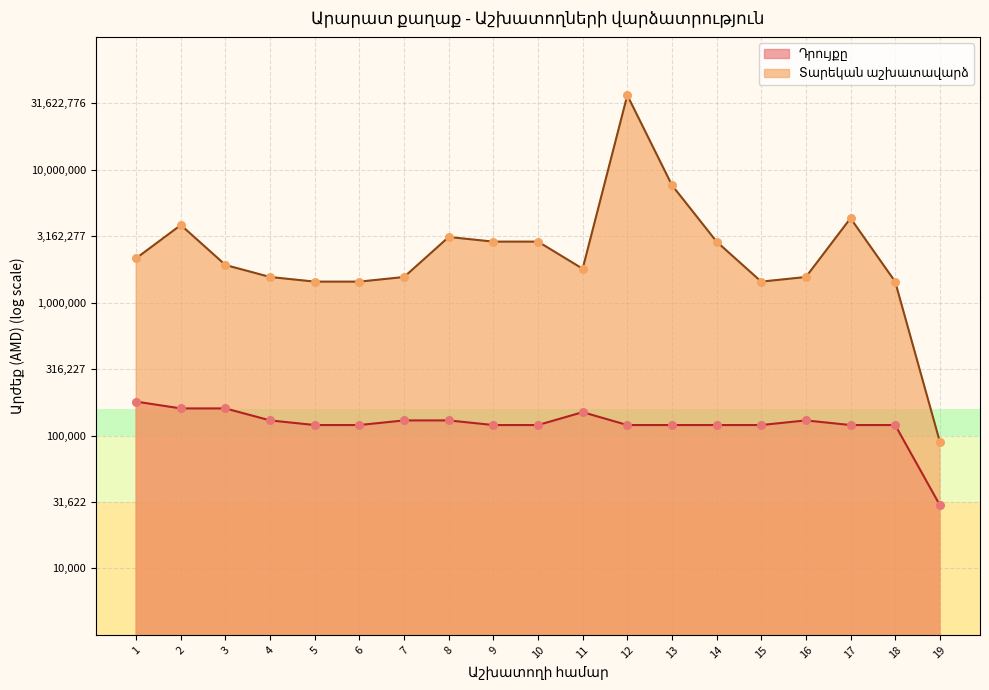

Which series has the largest total across all categories?

Տարեկան աշխատավարձ (line)